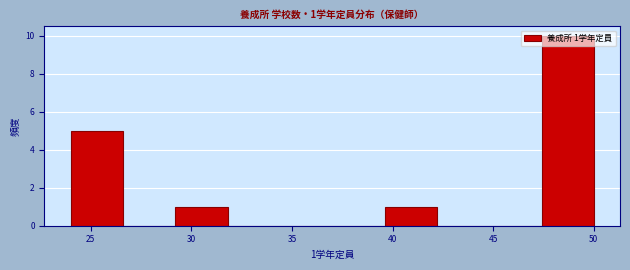

Over which range of the x-axis is the bar tallest?

47.4 to 50.0